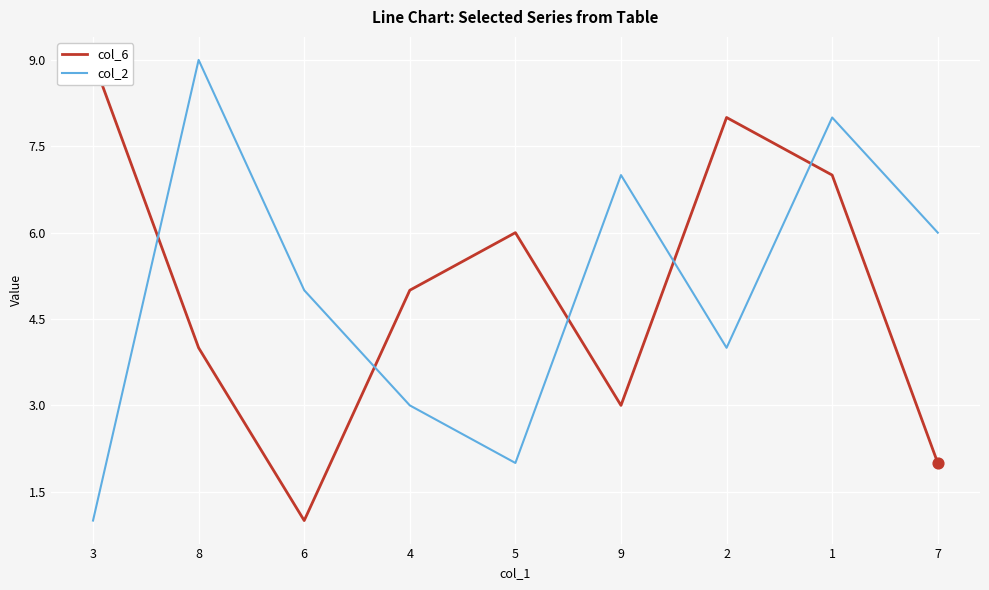

Which series contains the lowest Y value?

col_6